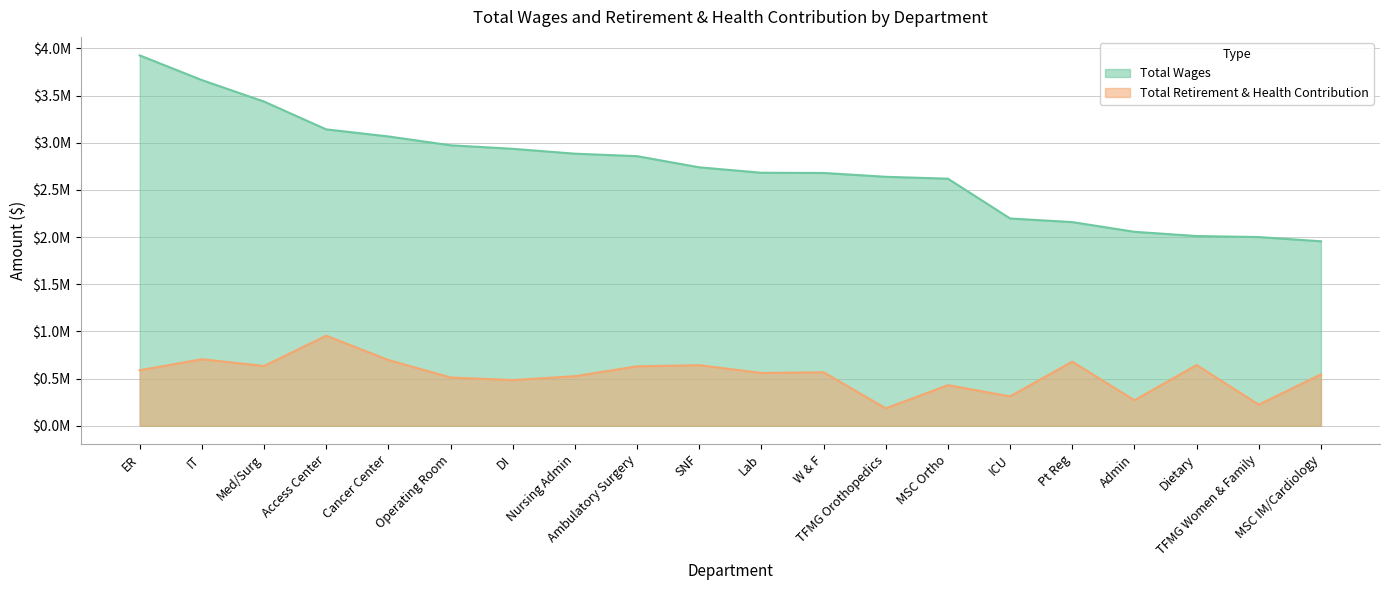

True or false: Total Retirement & Health Contribution and Total Wages cross at least once.

False